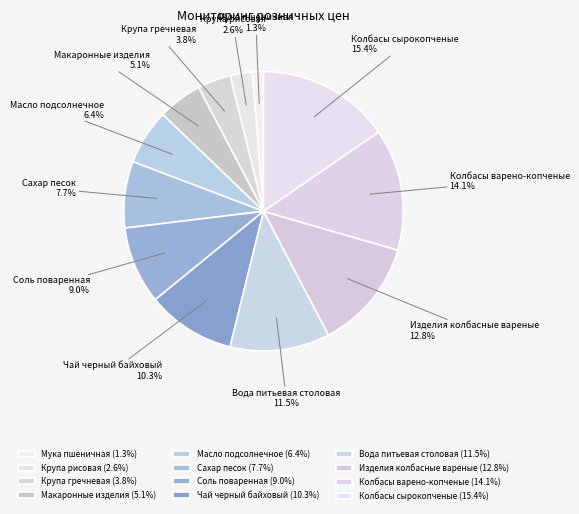

Rank the categories by value from highest to lowest.

Колбасы сырокопченые, Колбасы варено-копченые, Изделия колбасные вареные, Вода питьевая столовая, Чай черный байховый, Соль поваренная, Сахар песок, Масло подсолнечное, Макаронные изделия, Крупа гречневая, Крупа рисовая, Мука пшеничная